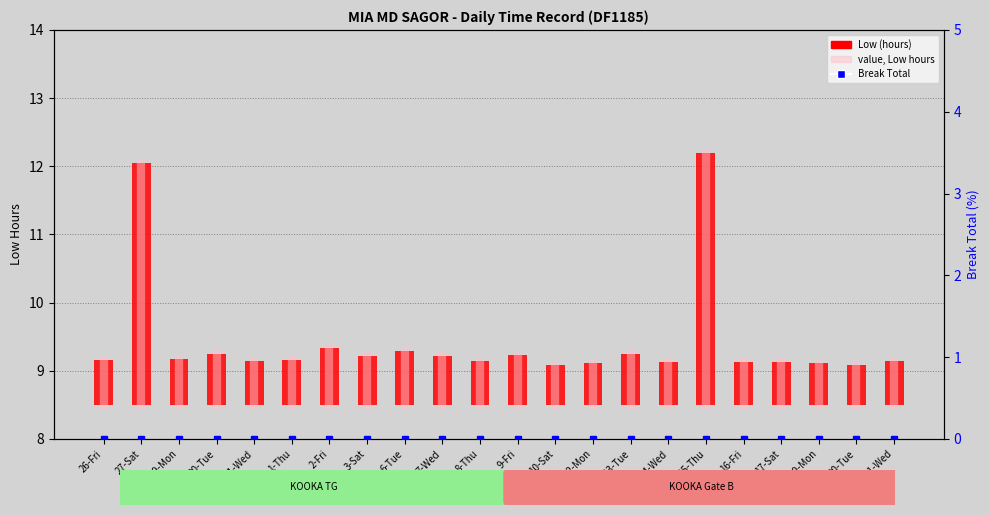

Reading left to right, transcribe all the data shown in this chart.

Low (hours): 26-Fri=0.7	27-Sat=3.6	29-Mon=0.7	30-Tue=0.7	31-Wed=0.7	1-Thu=0.7	2-Fri=0.8	3-Sat=0.7	6-Tue=0.8	7-Wed=0.7	8-Thu=0.7	9-Fri=0.7	10-Sat=0.6	12-Mon=0.6	13-Tue=0.8	14-Wed=0.6	15-Thu=3.7	16-Fri=0.6	17-Sat=0.6	19-Mon=0.6	20-Tue=0.6	21-Wed=0.7
Break Total: 26-Fri=0.0	27-Sat=0.0	29-Mon=0.0	30-Tue=0.0	31-Wed=0.0	1-Thu=0.0	2-Fri=0.0	3-Sat=0.0	6-Tue=0.0	7-Wed=0.0	8-Thu=0.0	9-Fri=0.0	10-Sat=0.0	12-Mon=0.0	13-Tue=0.0	14-Wed=0.0	15-Thu=0.0	16-Fri=0.0	17-Sat=0.0	19-Mon=0.0	20-Tue=0.0	21-Wed=0.0